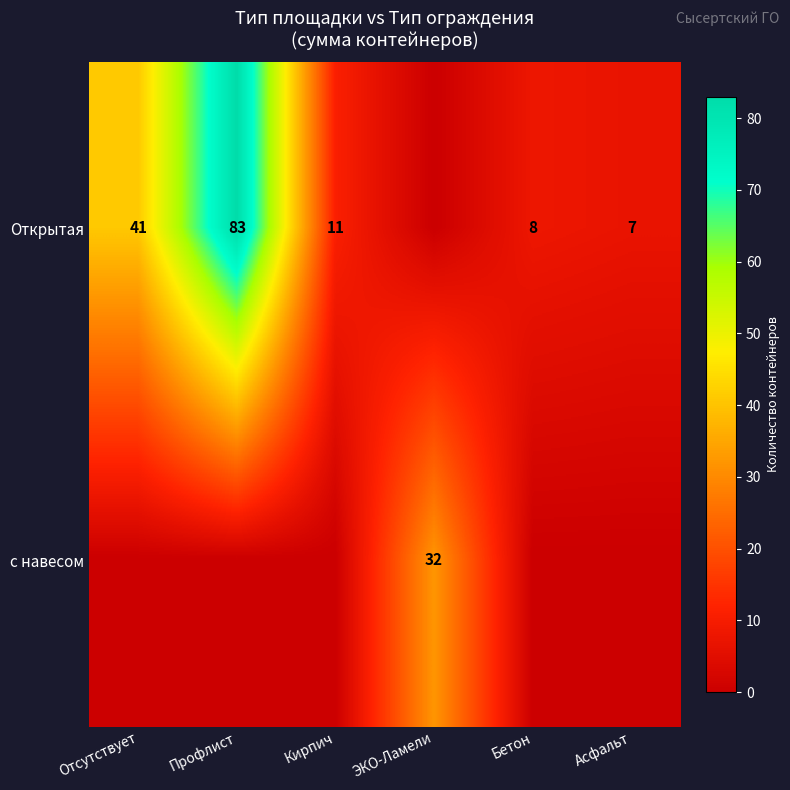

The value of Открытая at ЭКО-Ламели is 52. True or false?

False